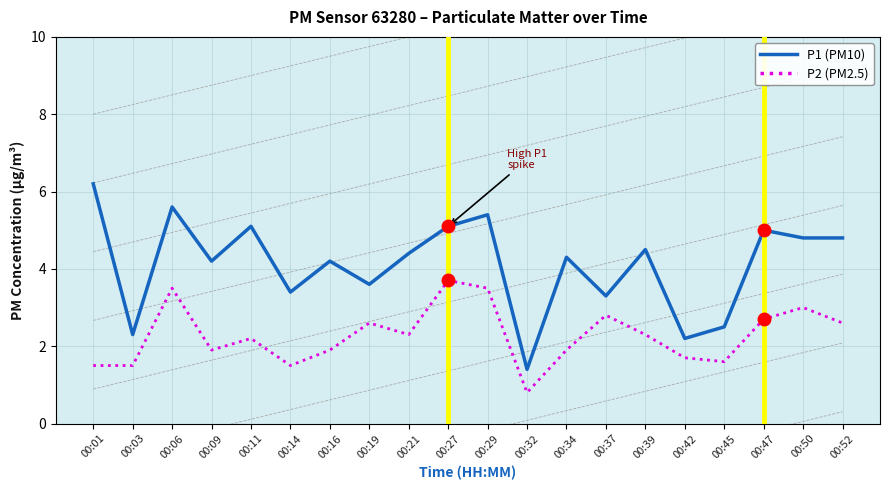

What is the difference between the second highest and second lowest values in the P2 (PM2.5) series?

2.0